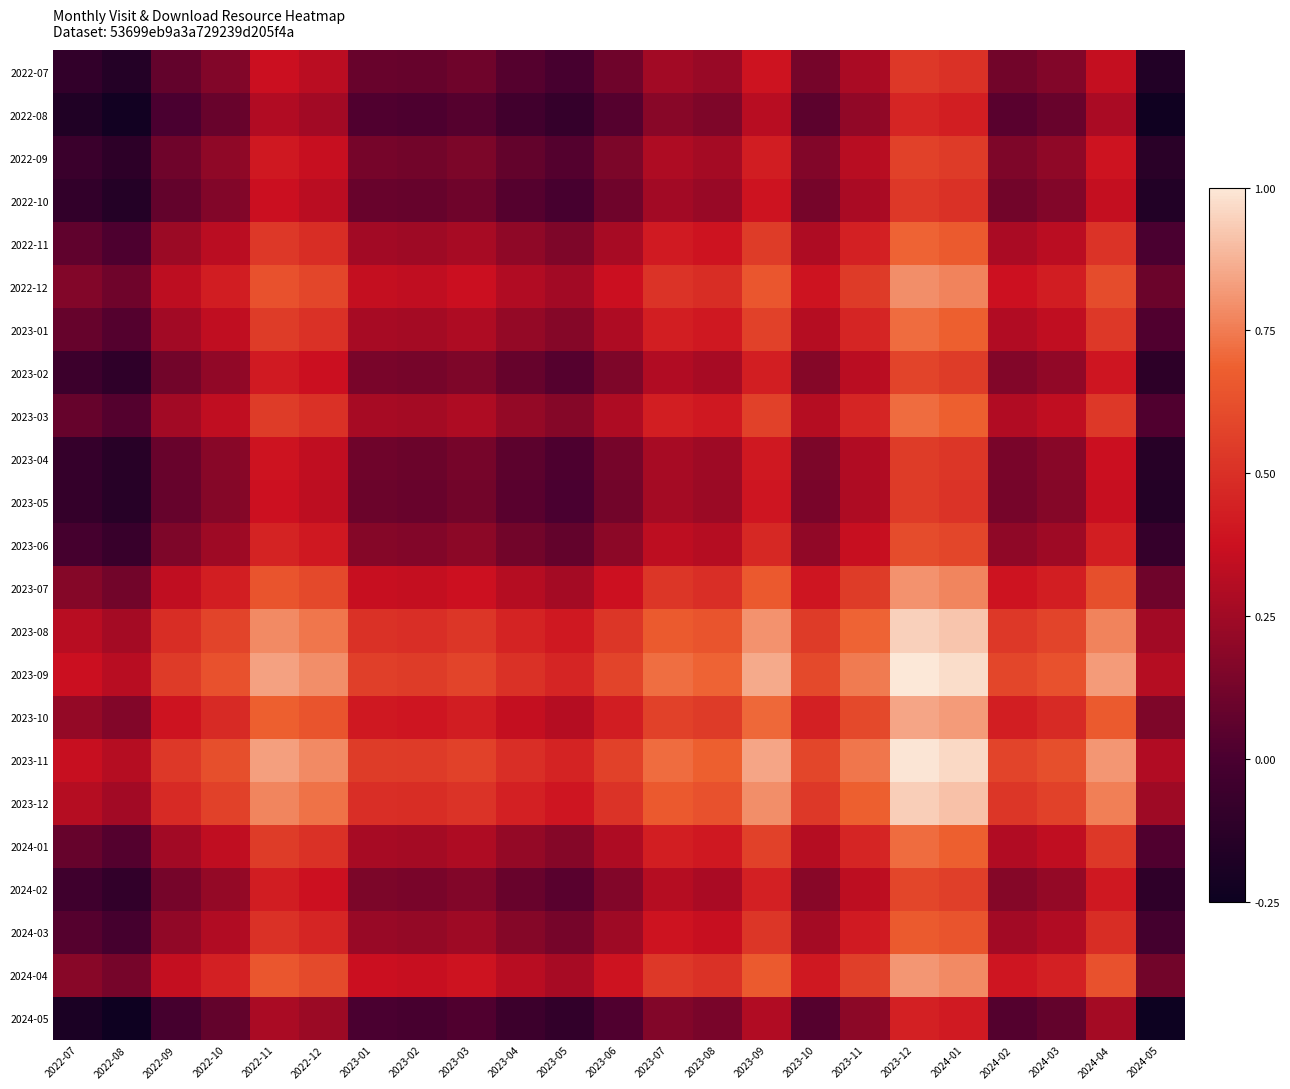

Between 2022-09 and 2024-03, which is larger?

2024-03